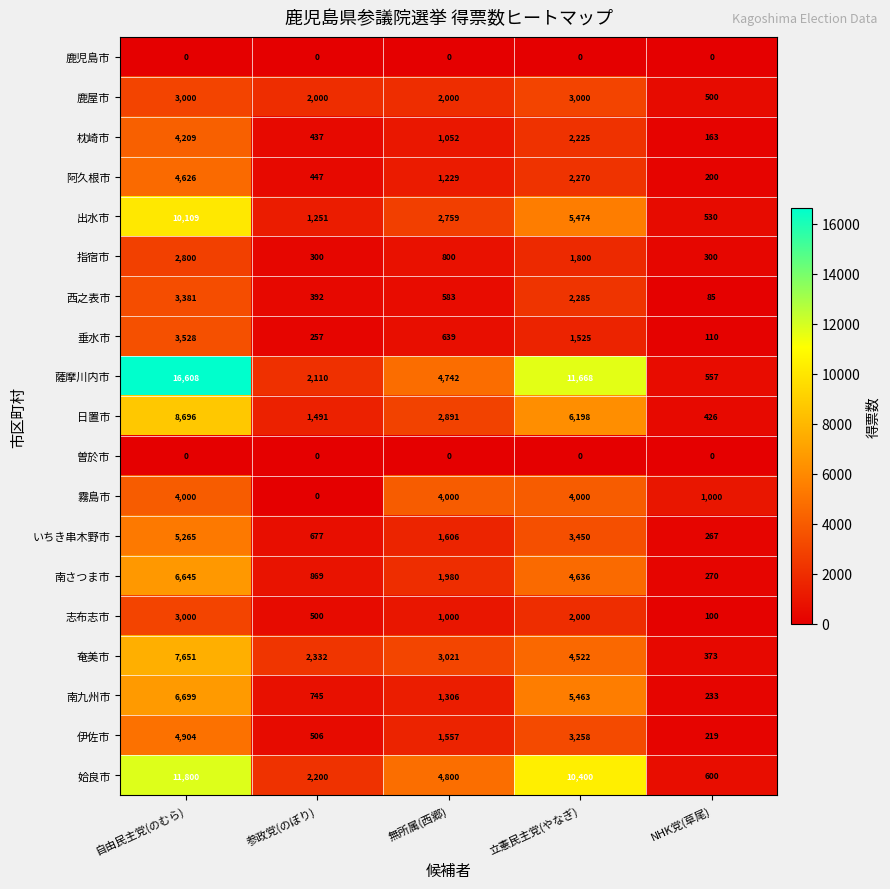

Which series has the largest total across all categories?

薩摩川内市